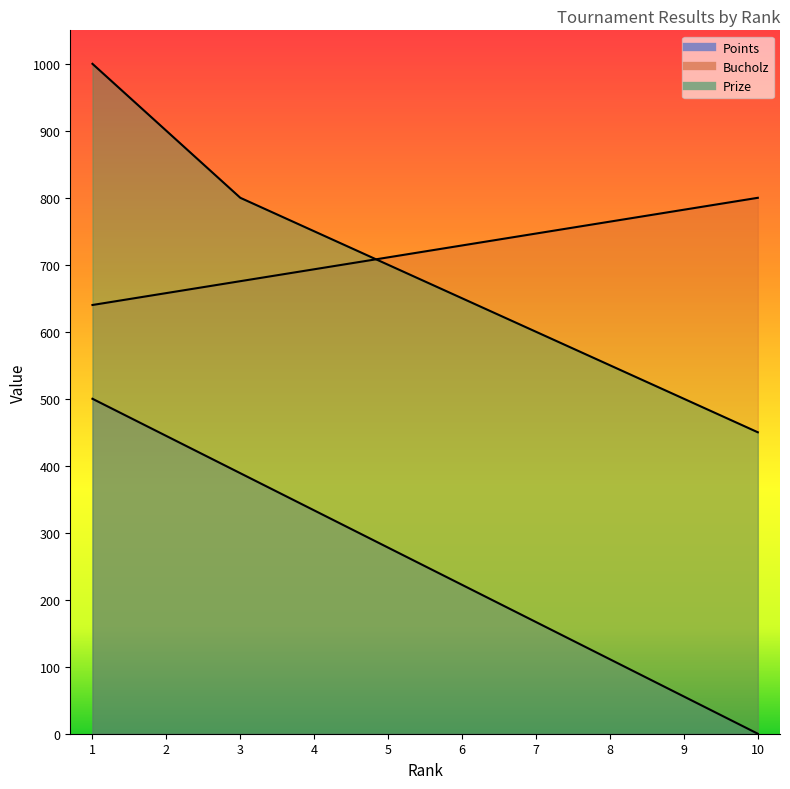

At how many categories does at least one series exceed 109?

10